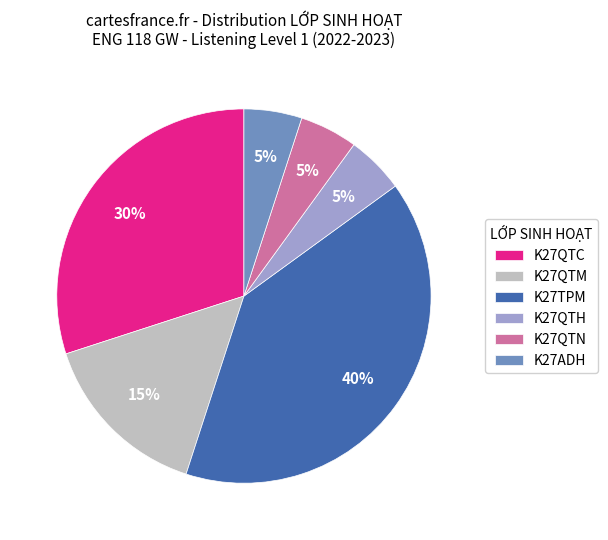

Count the number of slices in the pie.

6